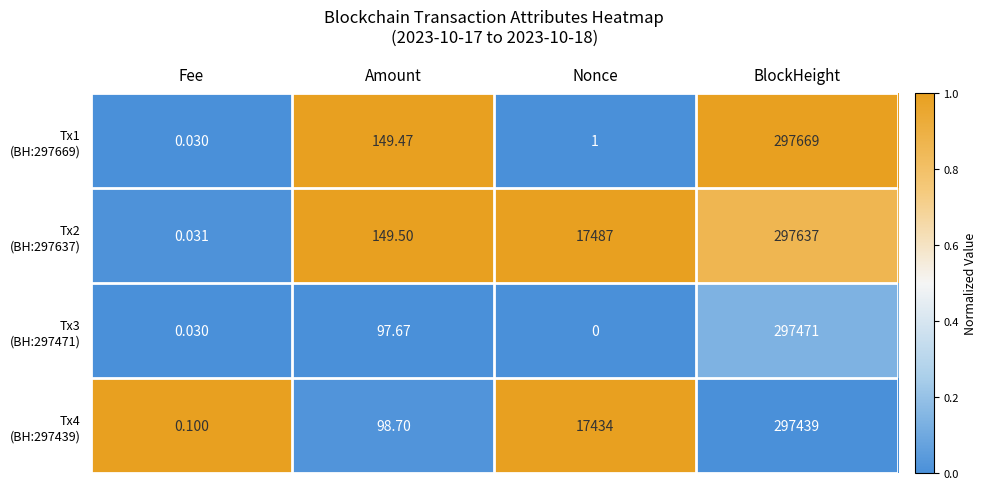

Count the number of data series in this chart.

4